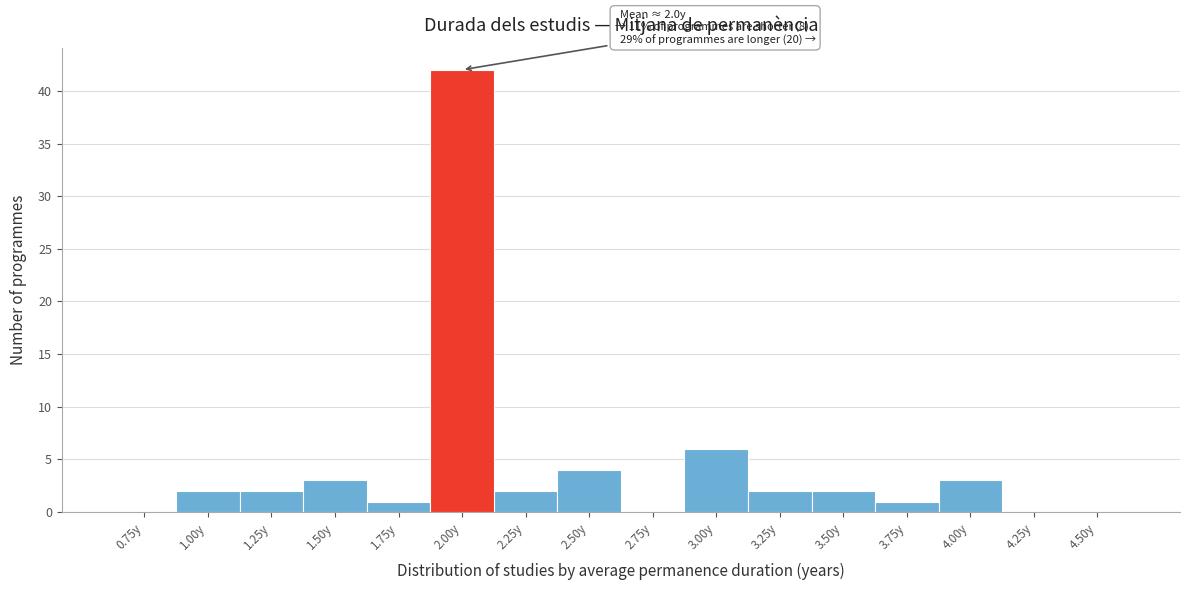

Reading right to left, extract all data points from this chart.

4.50y=0	4.25y=0	4.00y=3	3.75y=1	3.50y=2	3.25y=2	3.00y=6	2.75y=0	2.50y=4	2.25y=2	2.00y=42	1.75y=1	1.50y=3	1.25y=2	1.00y=2	0.75y=0